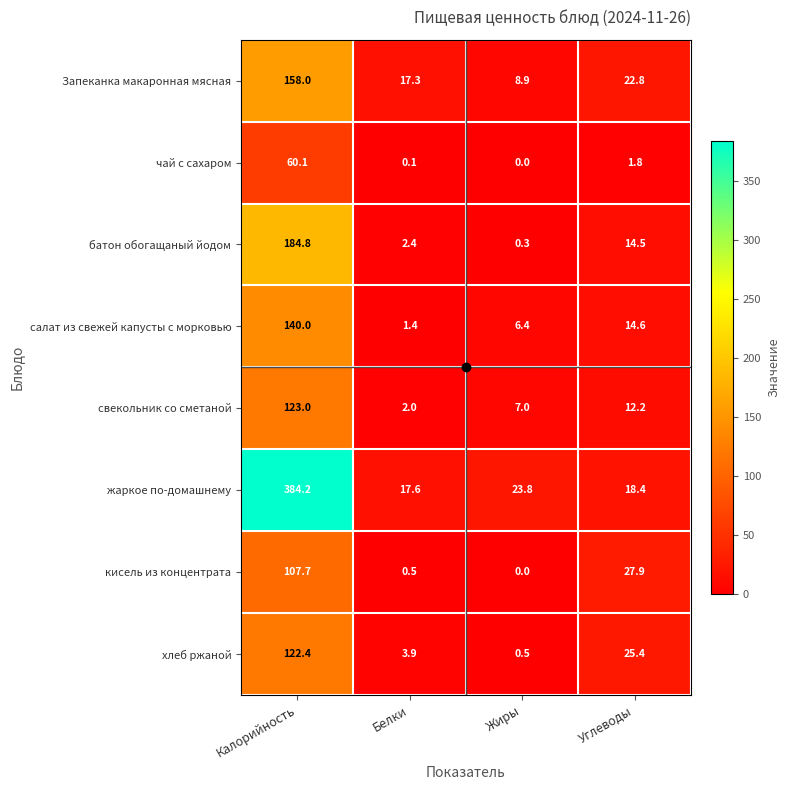

The value of Запеканка макаронная мясная at Углеводы is 31.1. True or false?

False